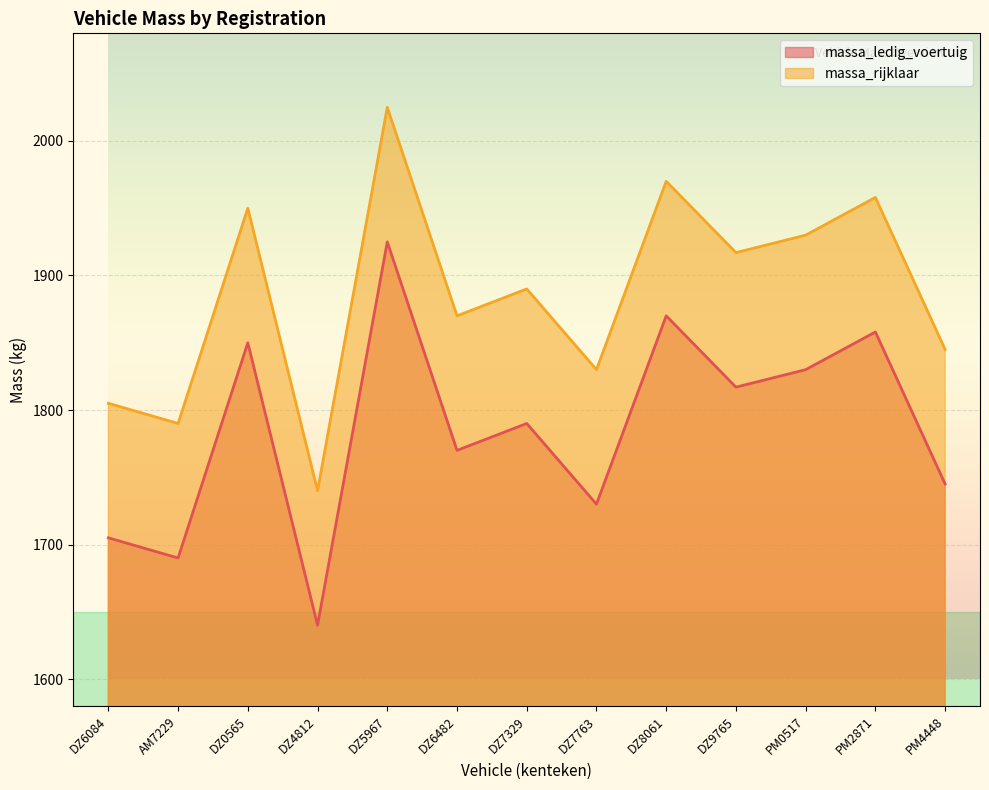

True or false: massa_rijklaar has more than 2 points higher than both neighbors.

True